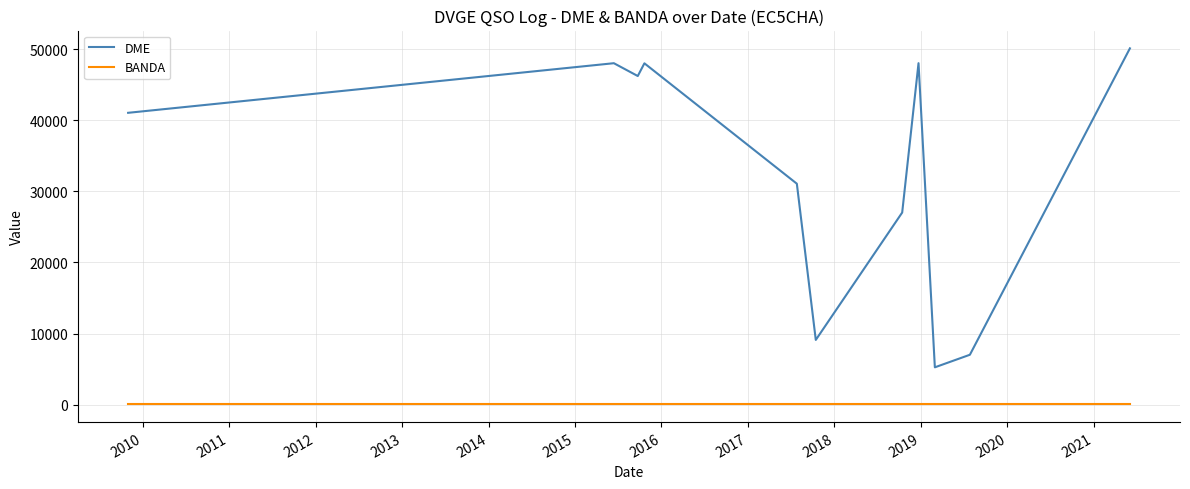

Rank the series by their average value, from lowest to highest.

BANDA, DME